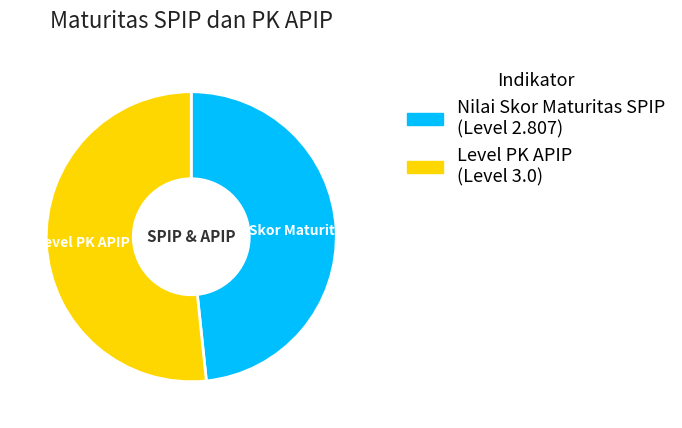

Combined, do Nilai Skor Maturitas SPIP and Level PK APIP account for over 50%?

Yes